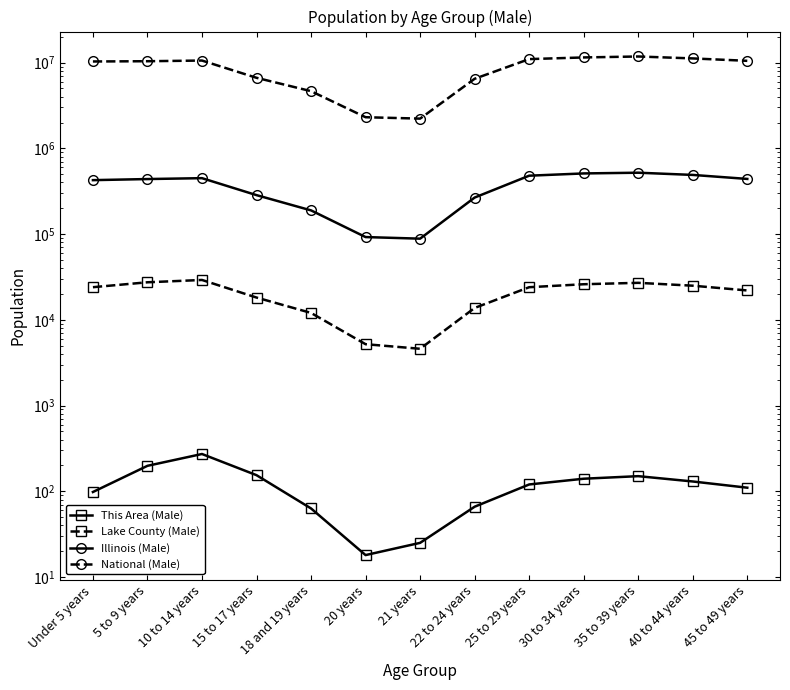

Rank the series at 15 to 17 years from lowest to highest value.

This Area (Male), Lake County (Male), Illinois (Male), National (Male)